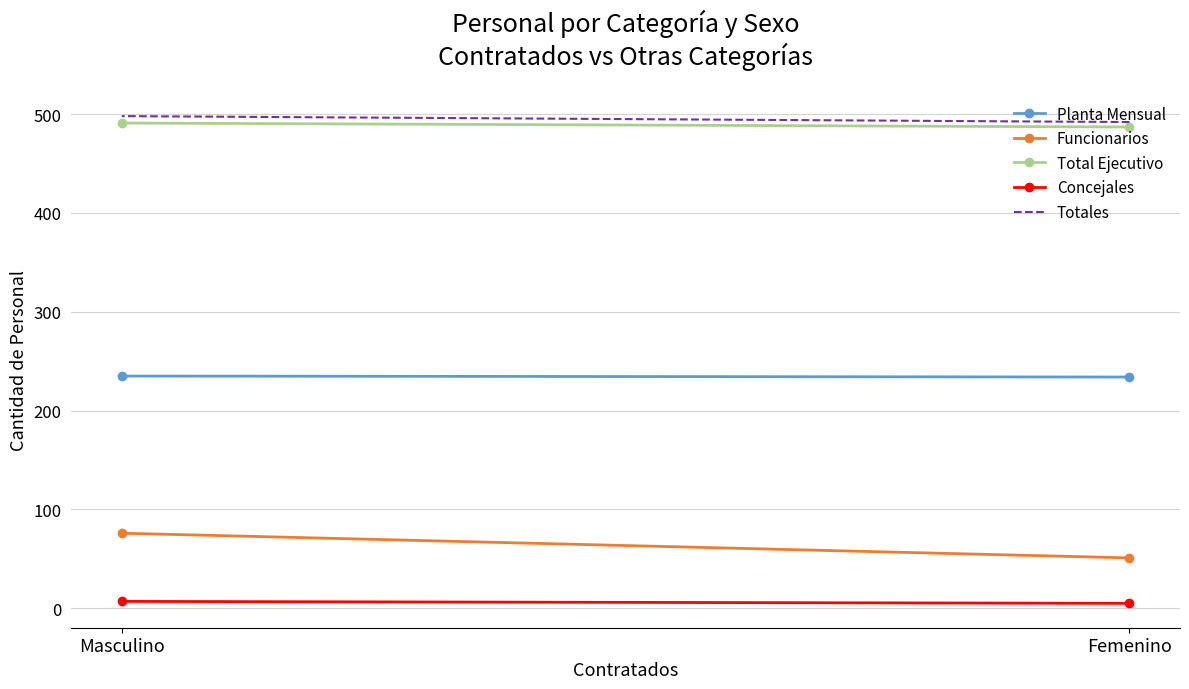

Which series has the largest total across all categories?

Totales